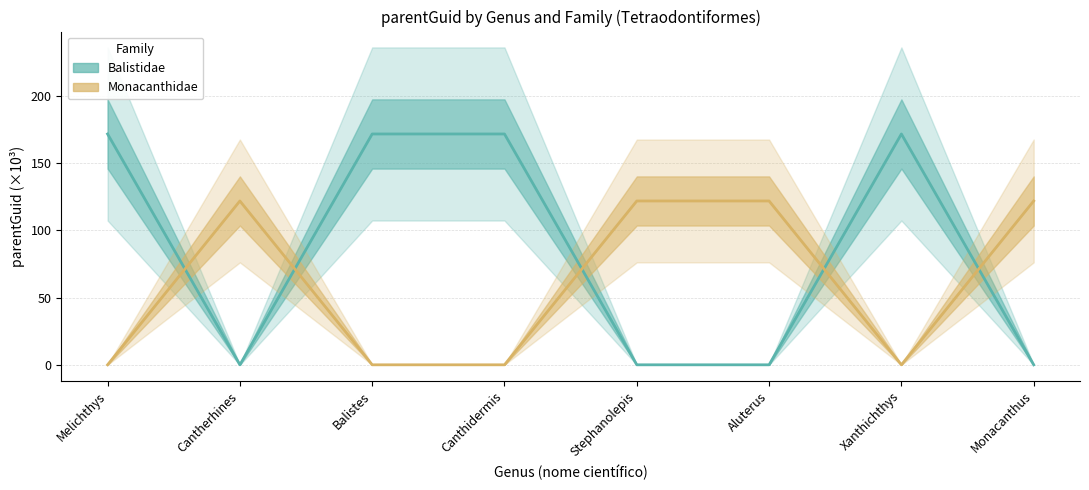

At which category is the sum across all series the highest?

Melichthys